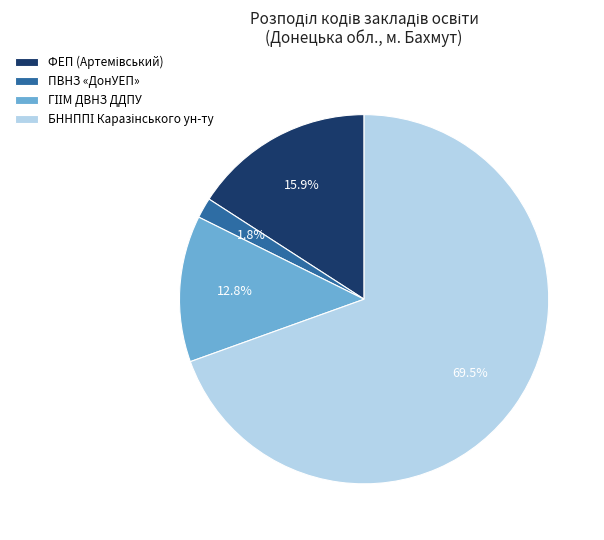

Does ПВНЗ «ДонУЕП» represent more than half of the total?

No